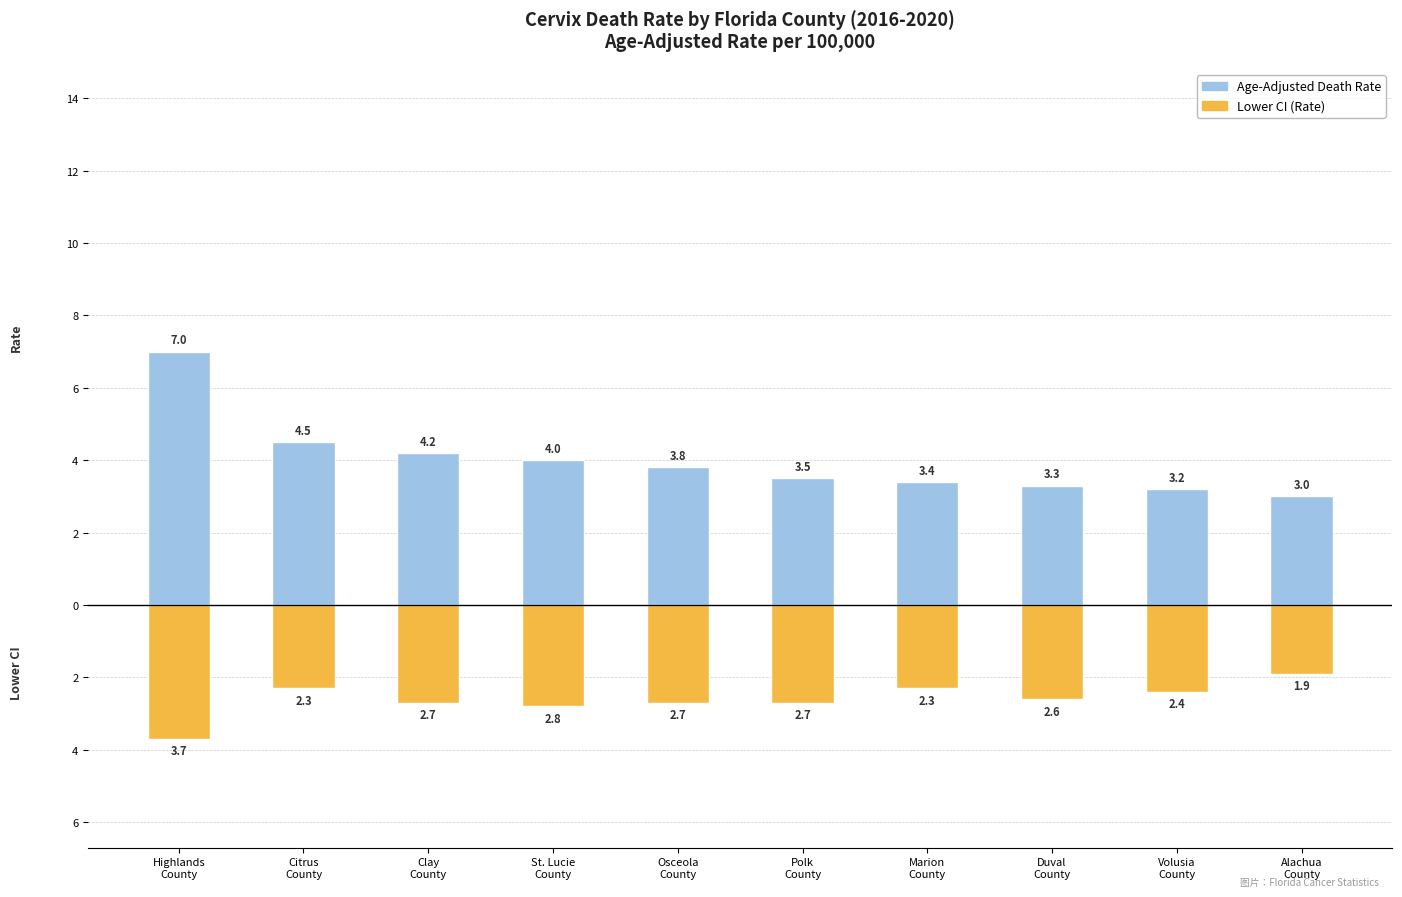

Reading left to right, extract all data points from this chart.

Age-Adjusted Death Rate: 7.0	4.5	4.2	4.0	3.8	3.5	3.4	3.3	3.2	3.0
Lower CI (Rate): -3.7	-2.3	-2.7	-2.8	-2.7	-2.7	-2.3	-2.6	-2.4	-1.9